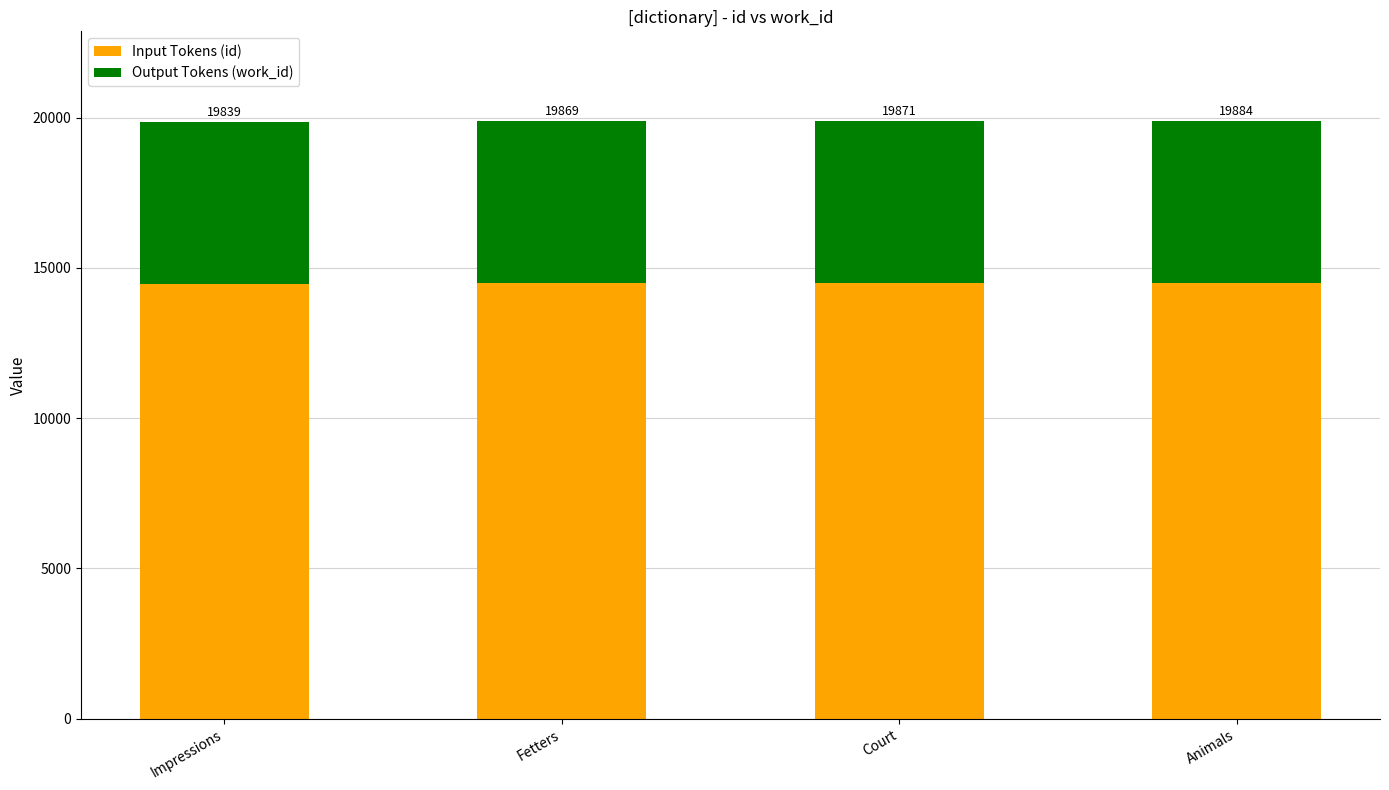

How many bars are there in total?

4